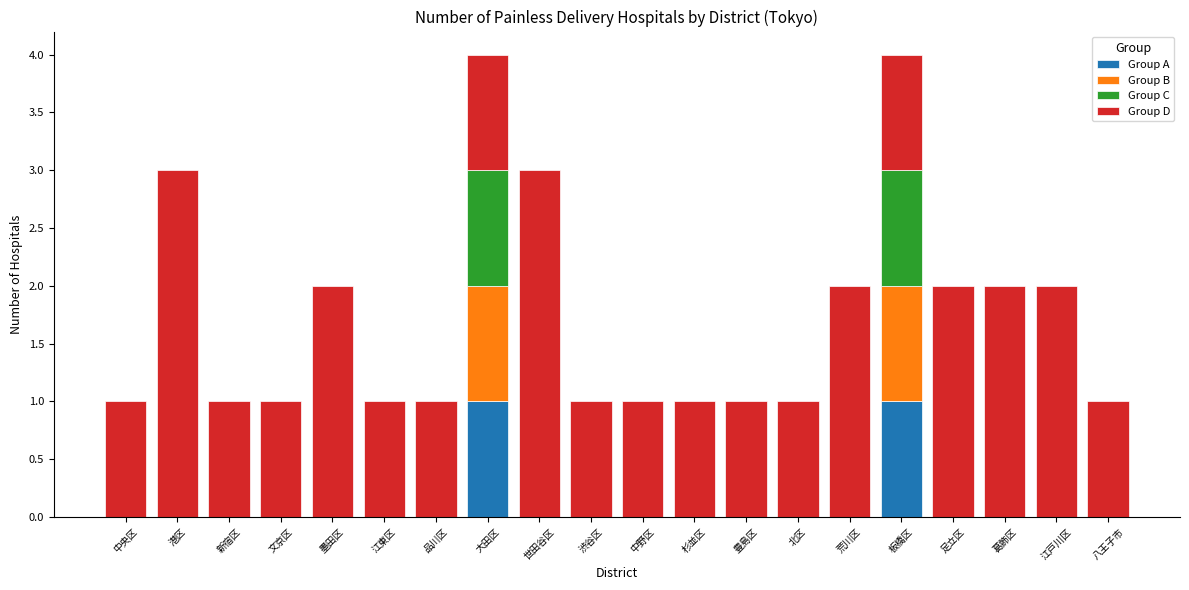

How many categories are shown in the chart?

20